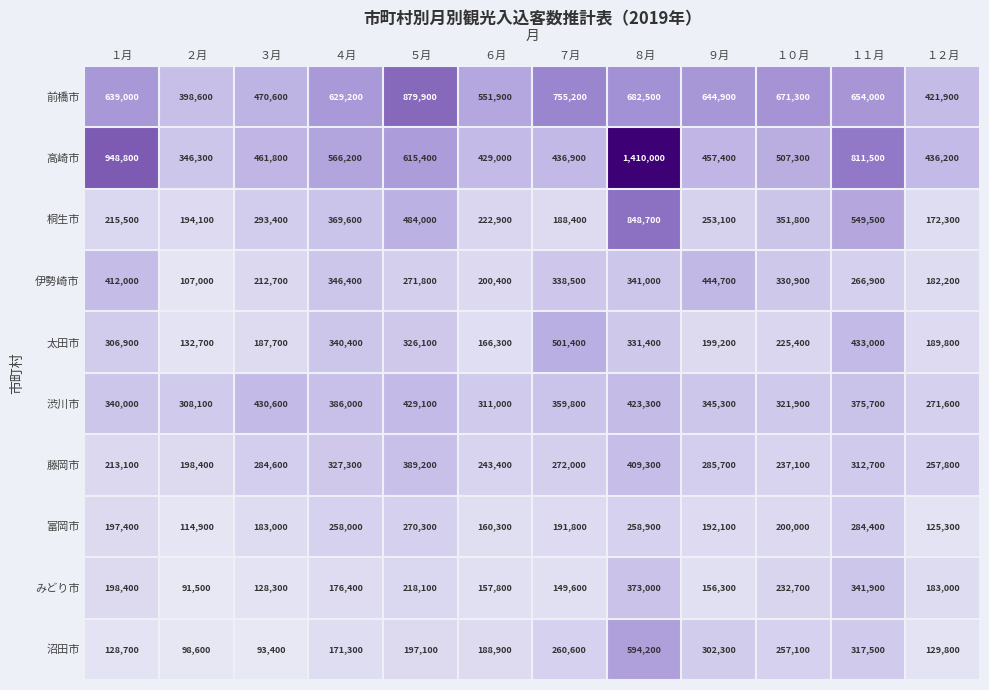

What value does the 前橋市 series have at １０月, to the nearest 100?

671300